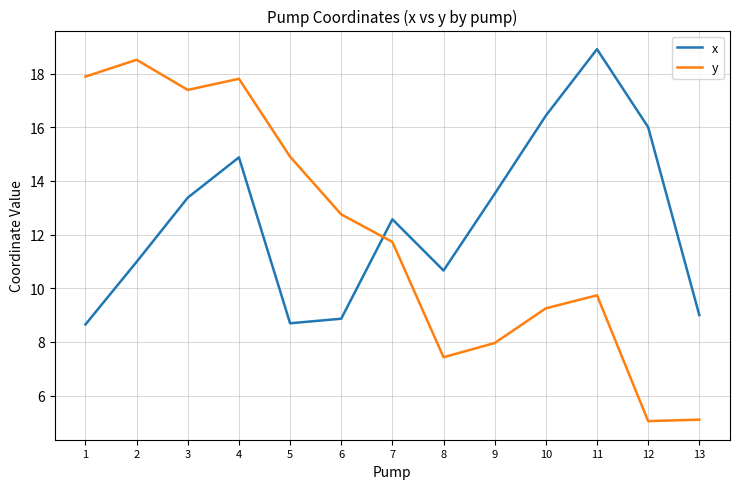

At which category is the sum across all series the highest?

4